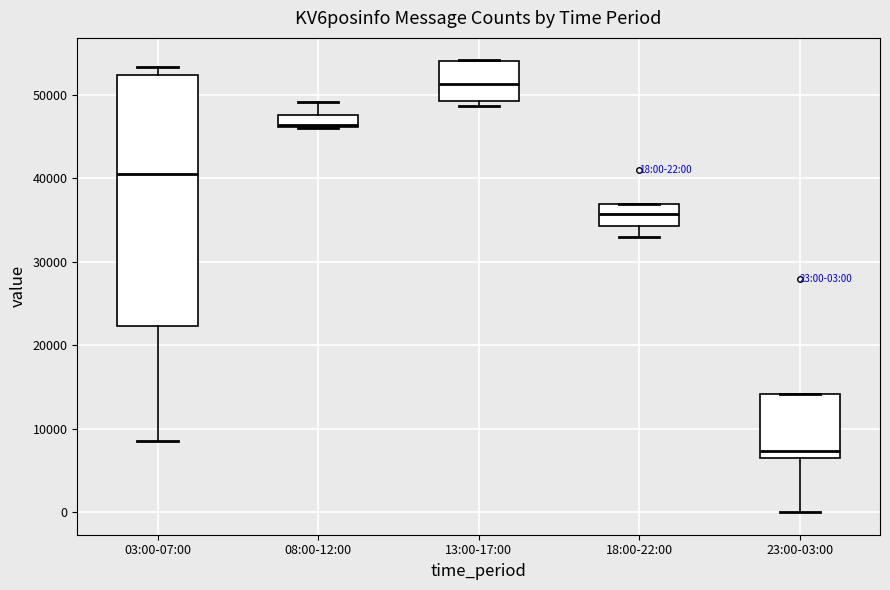

Which box is the tallest, from its lower edge to its upper edge?

03:00-07:00